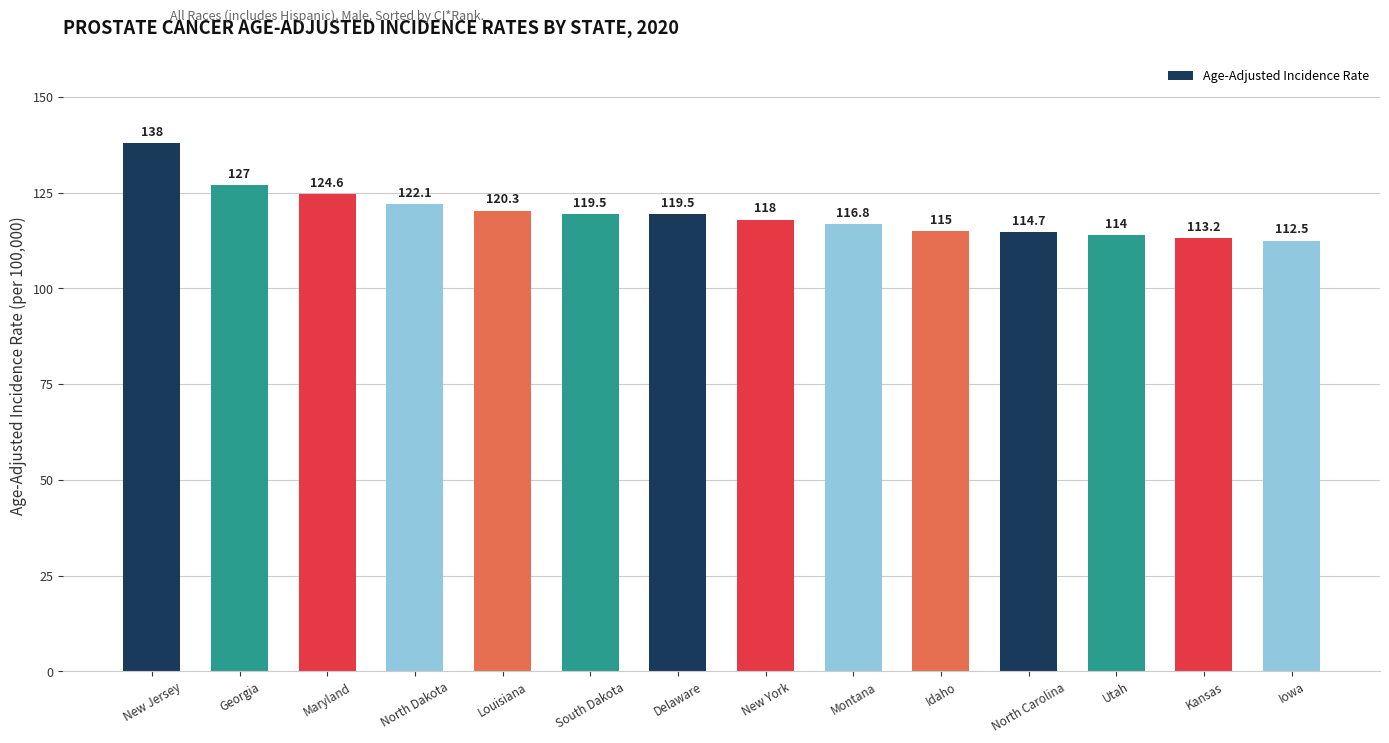

What is the sum of all values?

1675.2